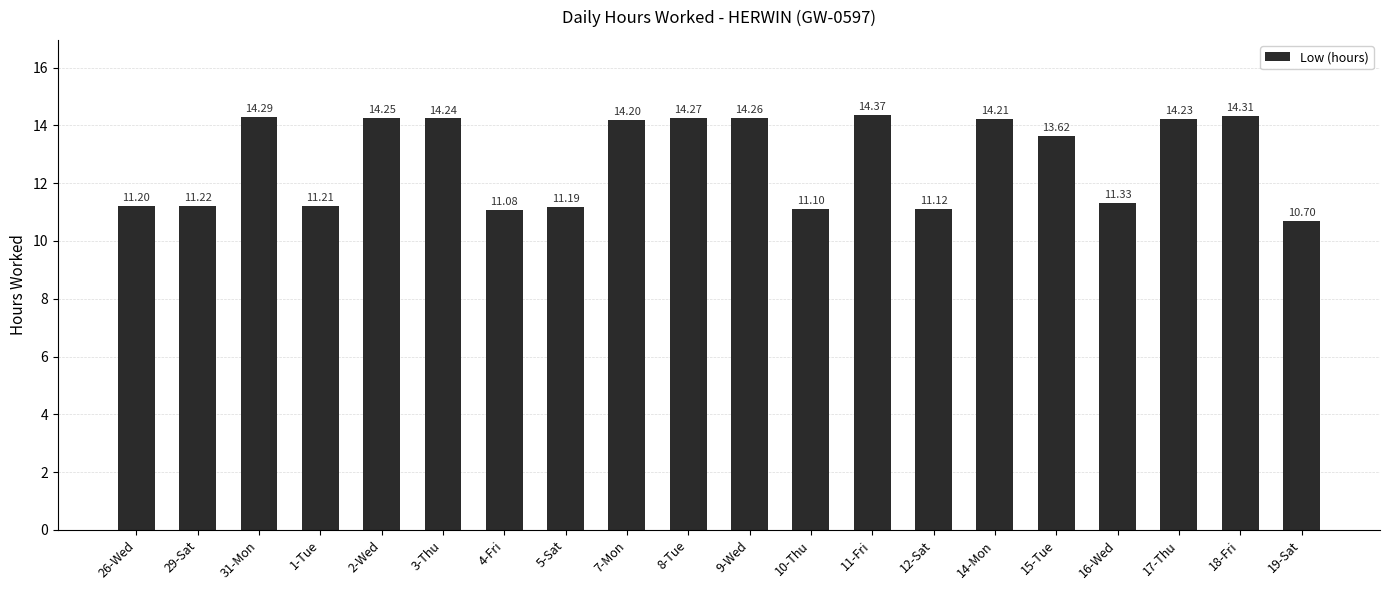

What is the difference between the second highest and minimum values?

3.6